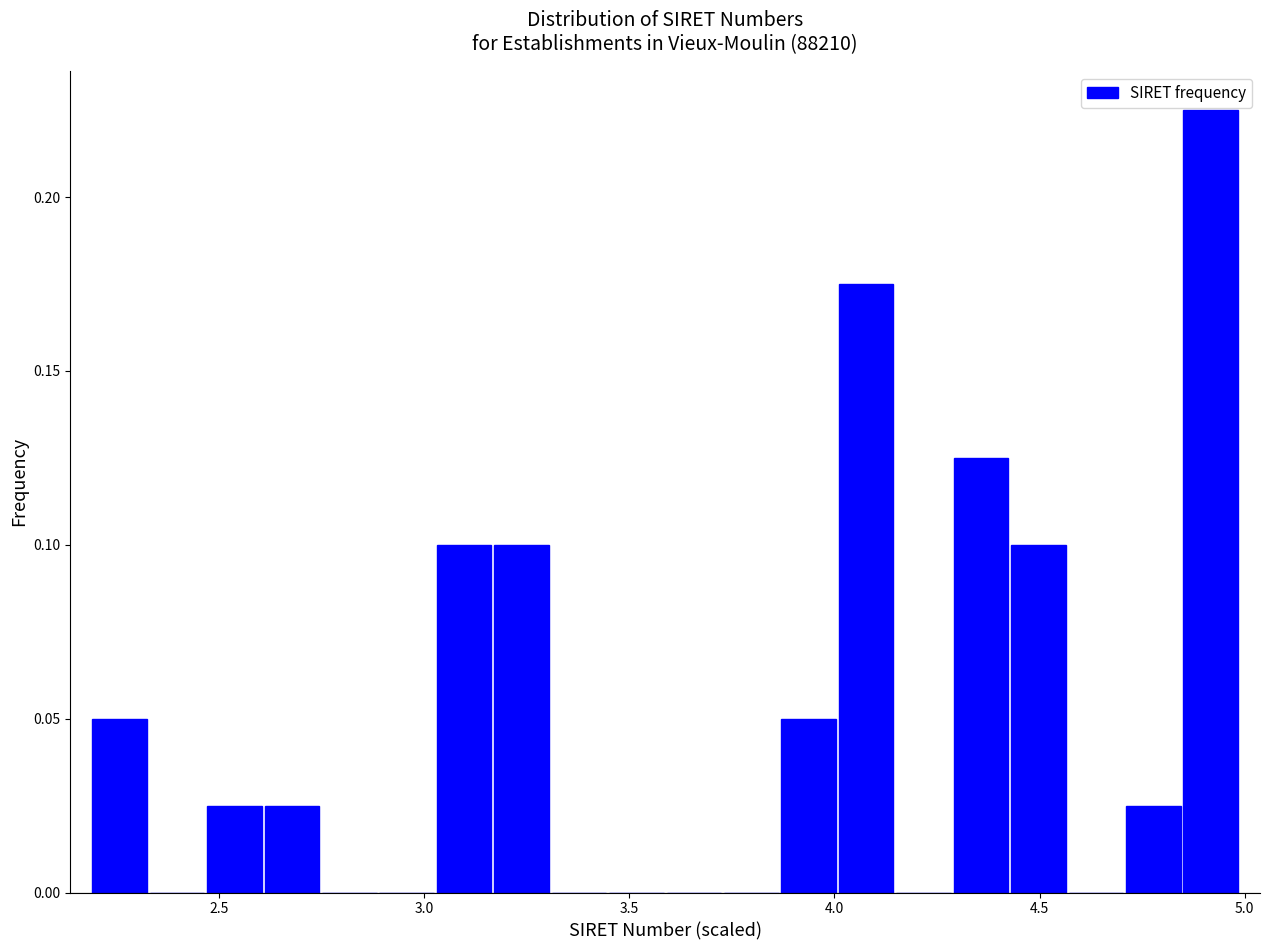

Around what value on the x-axis is the tallest bar? Give the approximate position of its centre, as read against the axis.

4.90